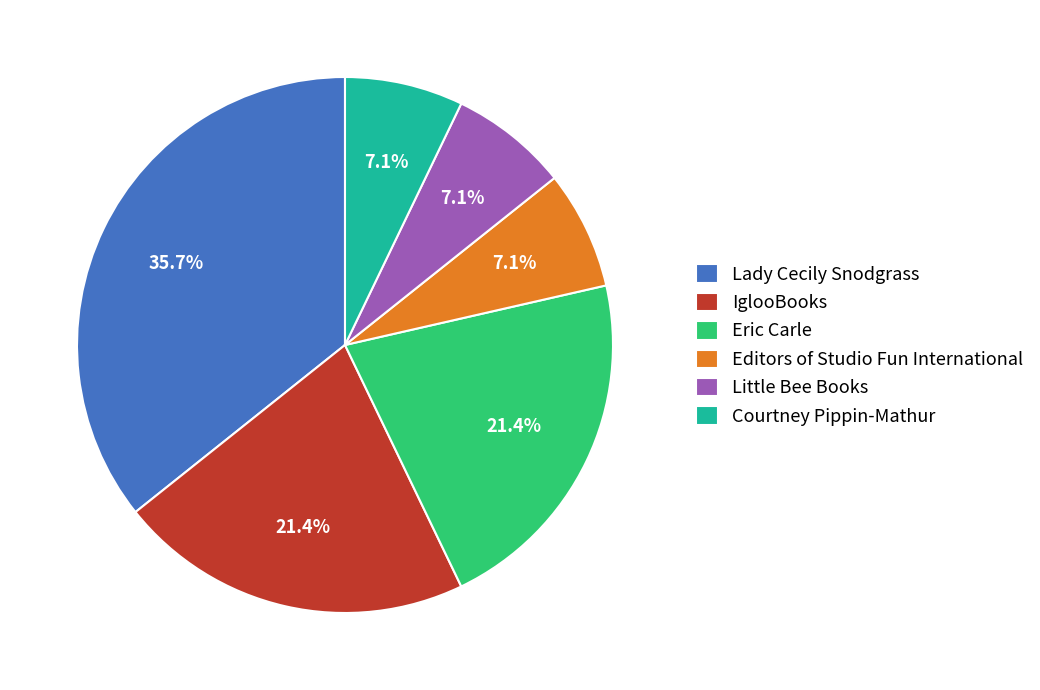

What is the ratio of the value at Lady Cecily Snodgrass to the value at Little Bee Books?

5.0